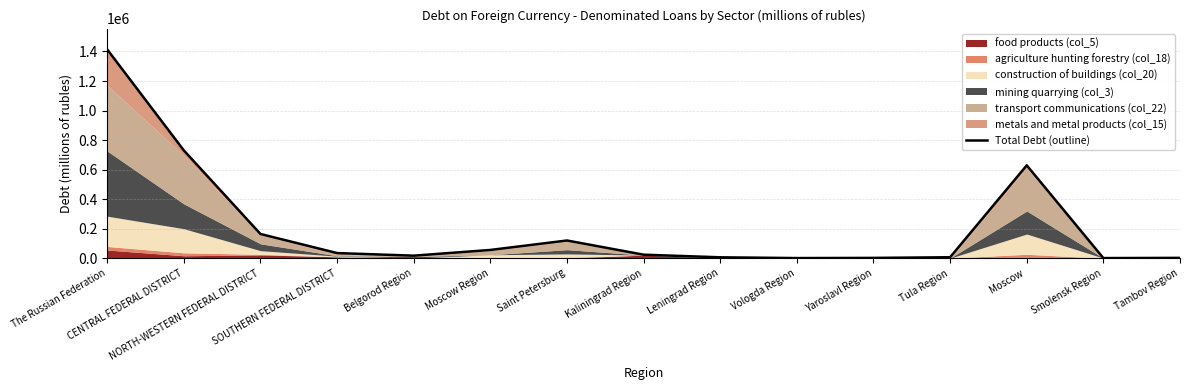

At which category does the data reach its first local valley?

Belgorod Region